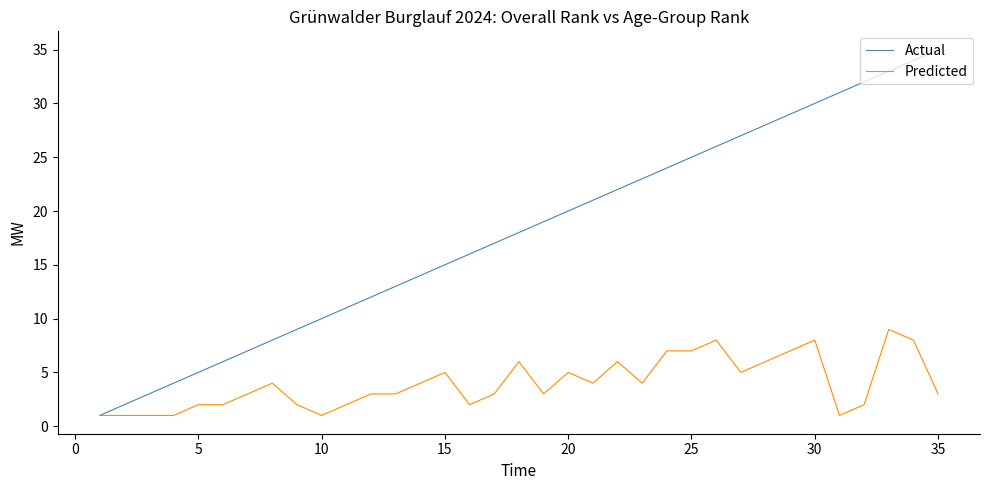

Rank the series by their average value, from lowest to highest.

Predicted, Actual